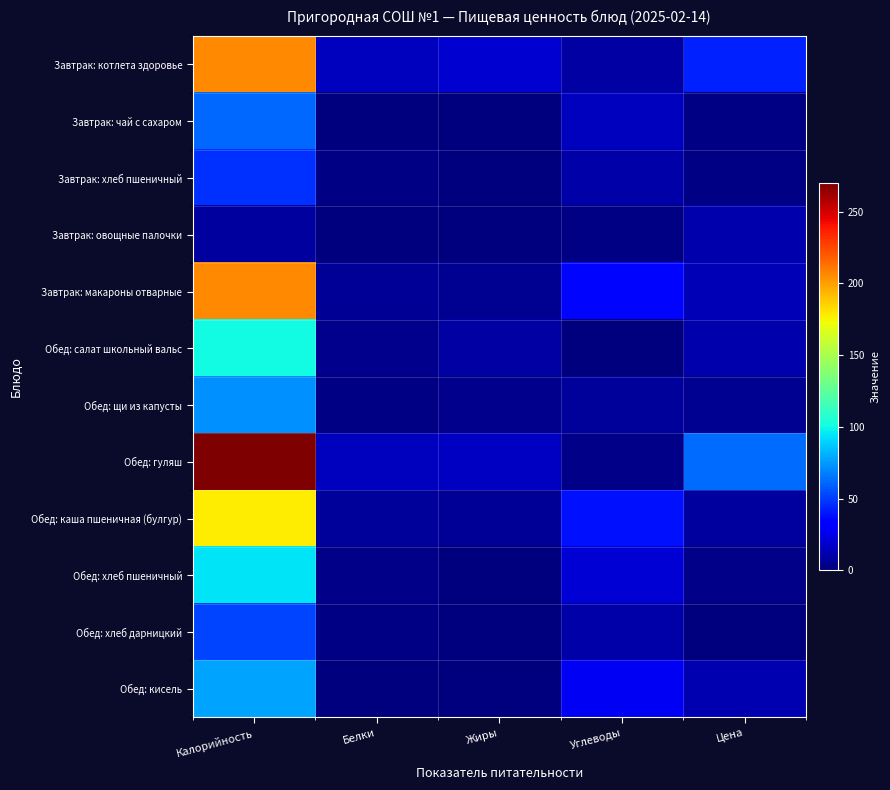

Which series has the largest total across all categories?

Обед: гуляш